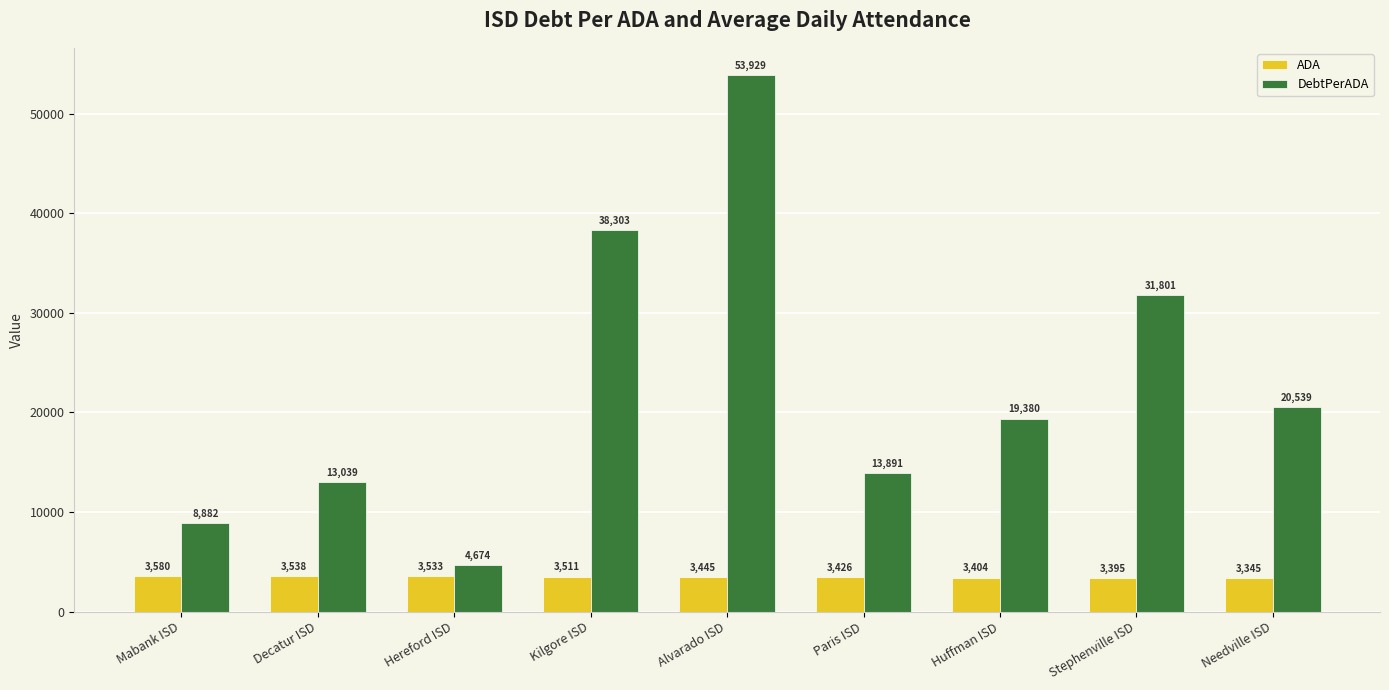

What are all the series names shown in the legend?

ADA, DebtPerADA